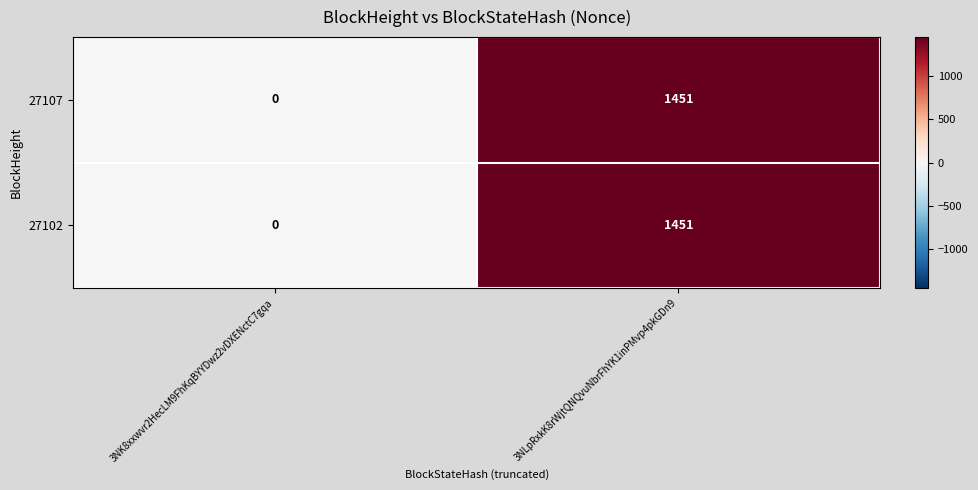

What is the sum of all 27107 values?

1451